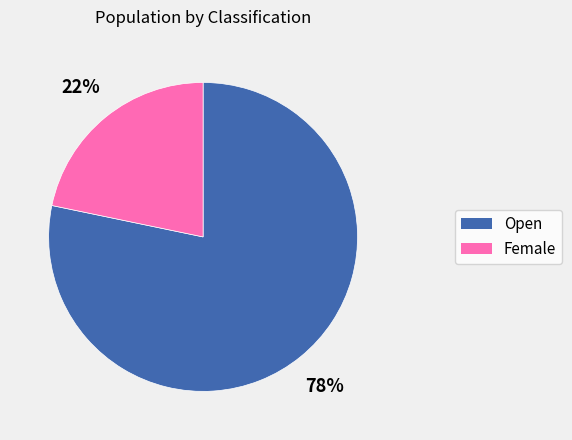

What is the majority slice?

Open